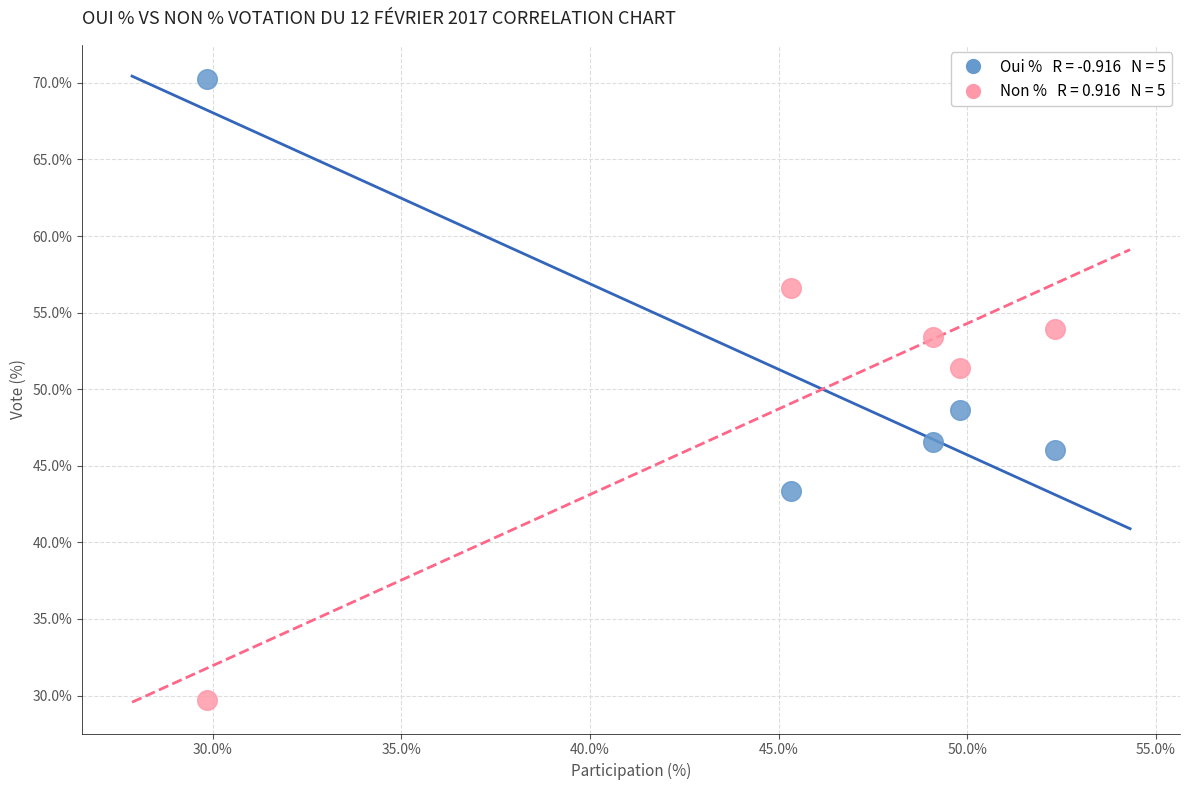

Across all data points, what is the range of Y values (max minus min)?

40.6